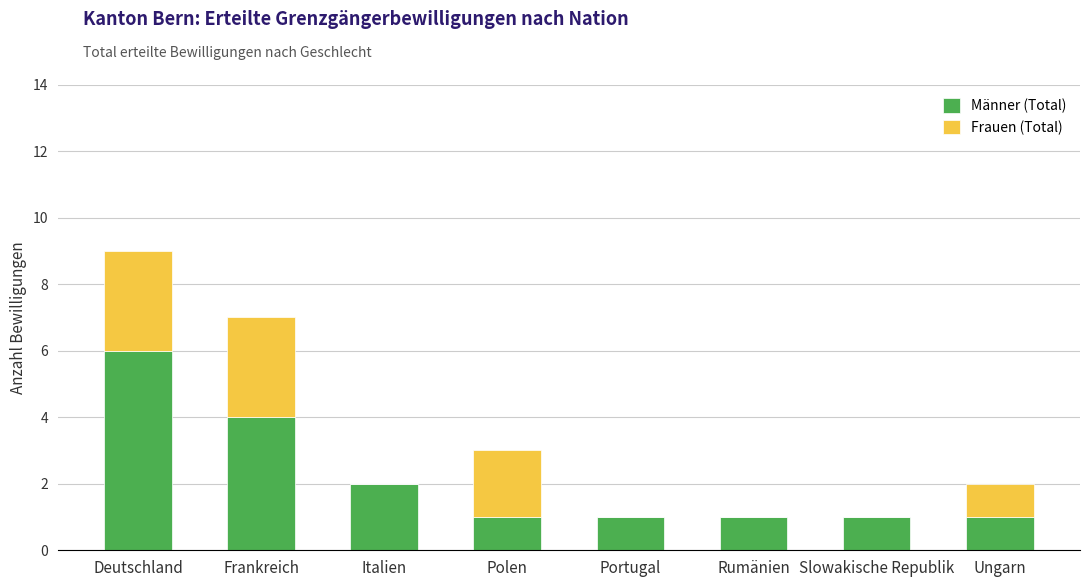

What is the average value of the Männer (Total) series?

2